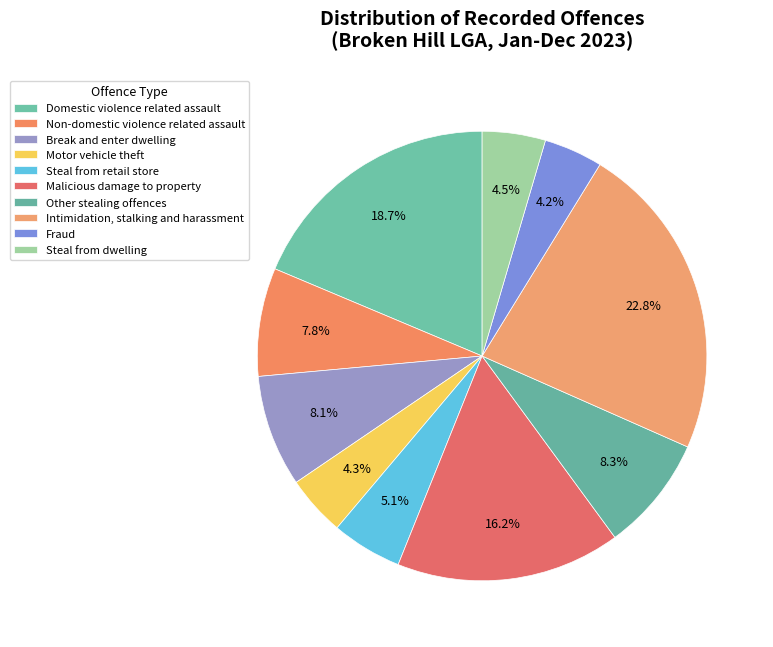

Count the number of slices in the pie.

10